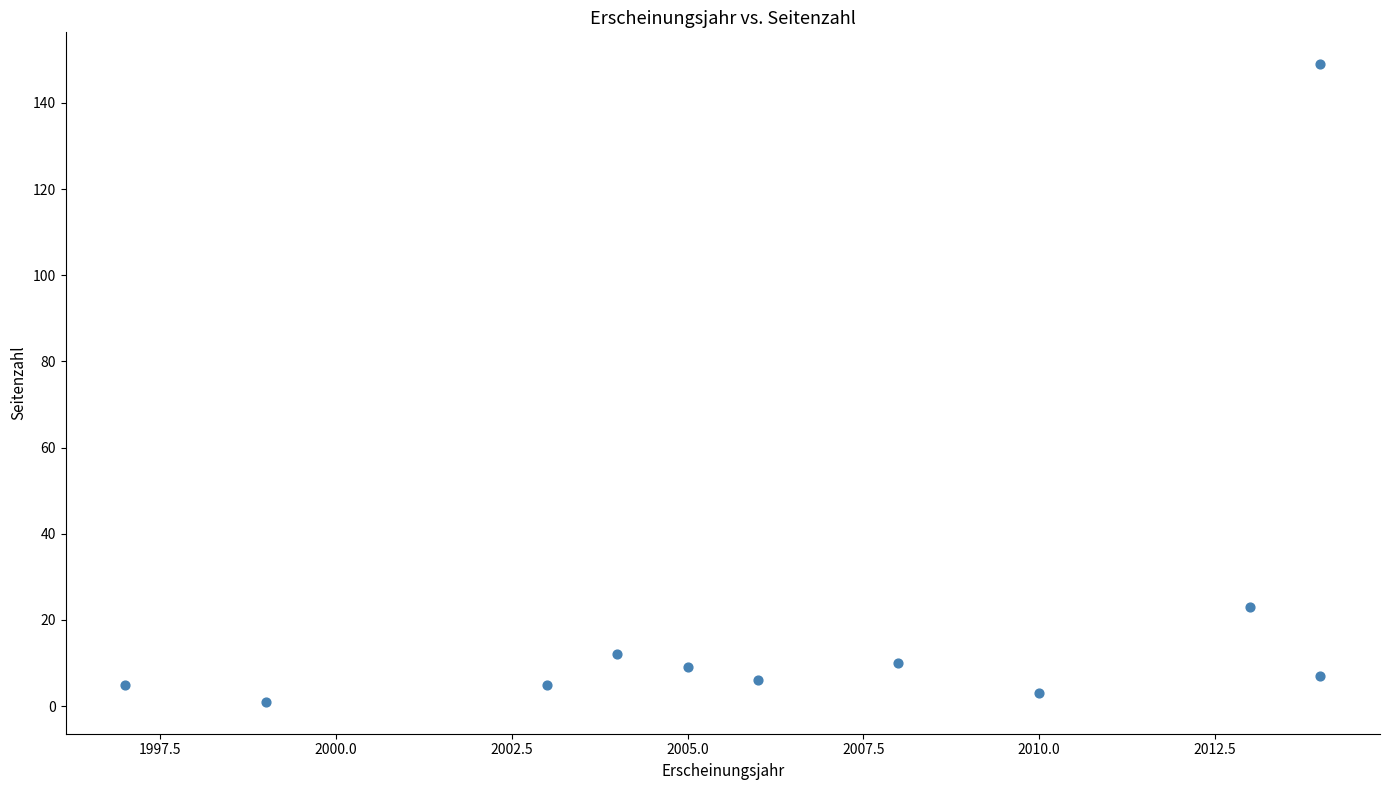

What Y value in the scatter plot is closest to 75?

23